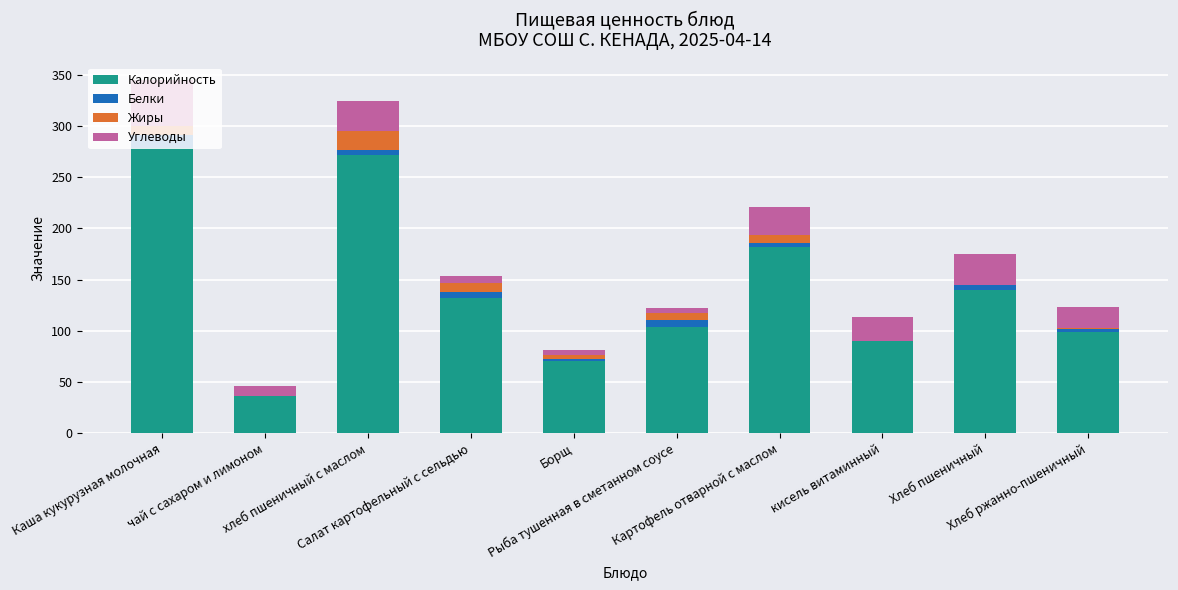

List the series in order of their peak value, lowest first.

Белки, Жиры, Углеводы, Калорийность